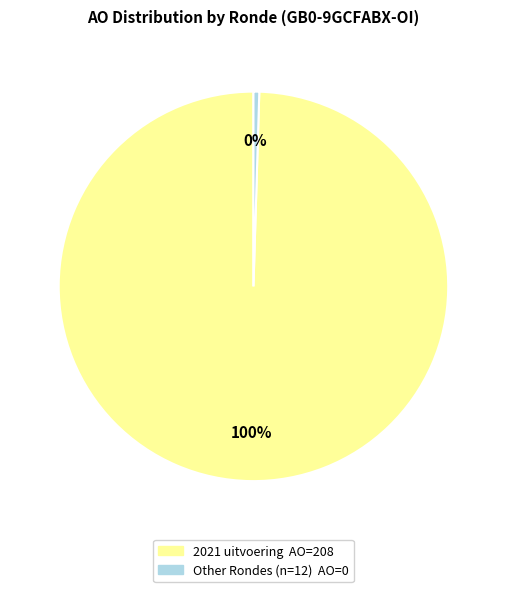

Is there any slice that represents more than half of the pie?

Yes